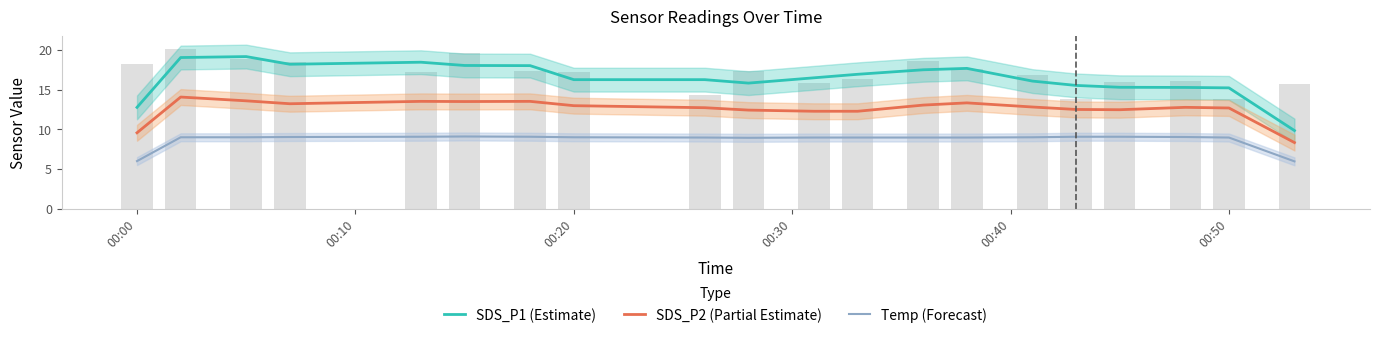

Rank the series by their maximum value, from highest to lowest.

SDS_P1 (Estimate), SDS_P2 (Partial Estimate), Temp (Forecast)